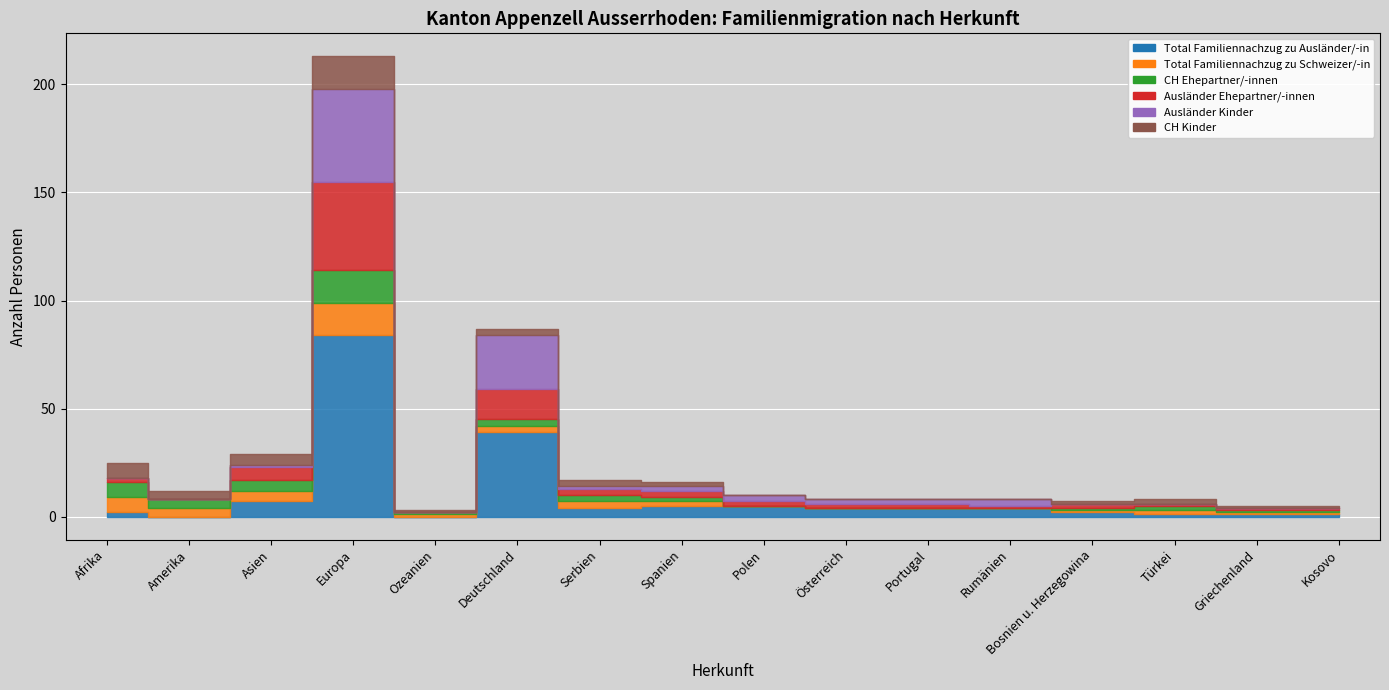

Which series has the largest total across all categories?

Total Familiennachzug zu Ausländer/-in